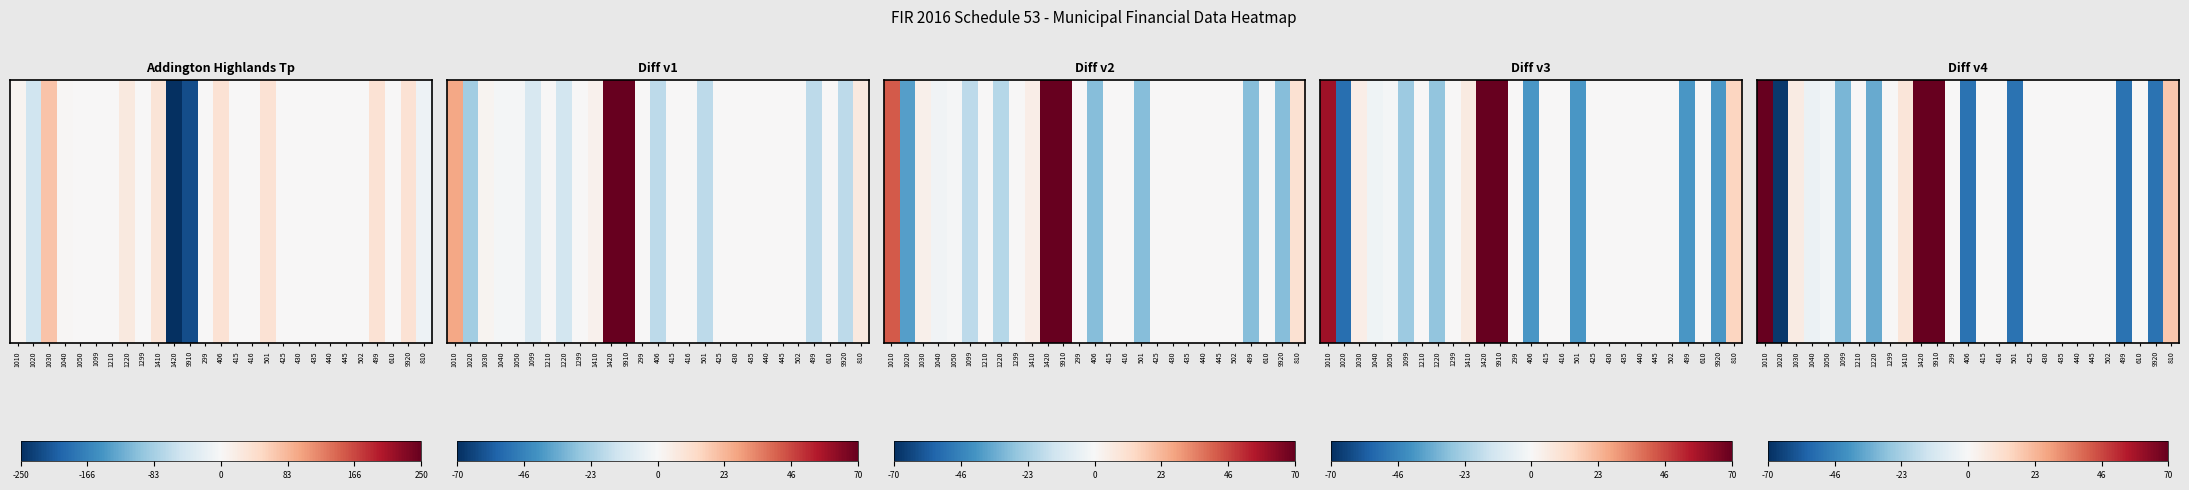

Rank the categories by value from lowest to highest.

1020, 406, 501, 499, 9920, 1220, 1099, 1040, 1050, 299, 415, 416, 425, 430, 435, 440, 445, 502, 610, 1299, 1210, 1030, 1410, 810, 1010, 9910, 1420